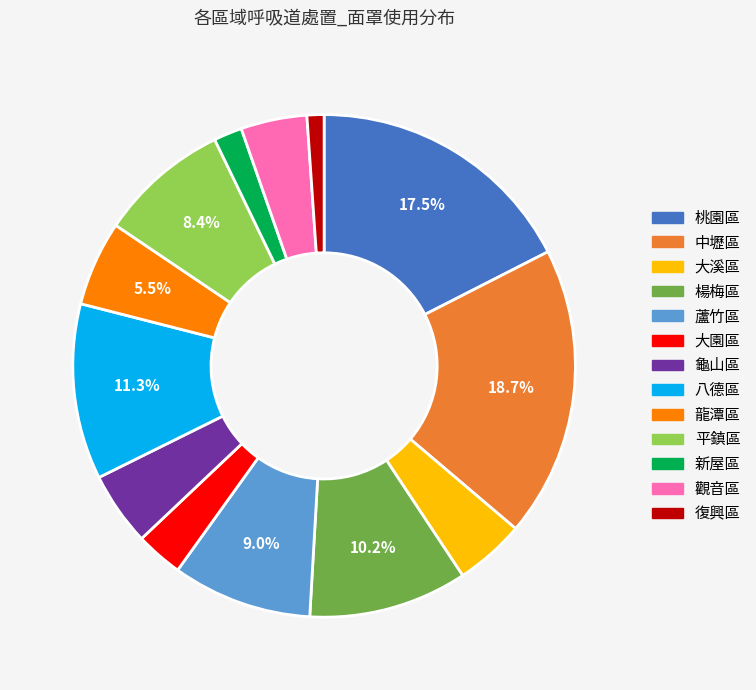

Combined, do 新屋區 and 桃園區 account for over 50%?

No